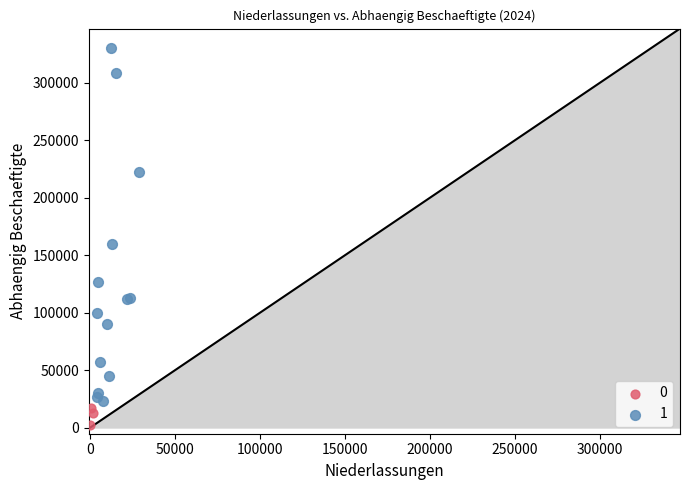

Which series has the widest spread of Y values?

1